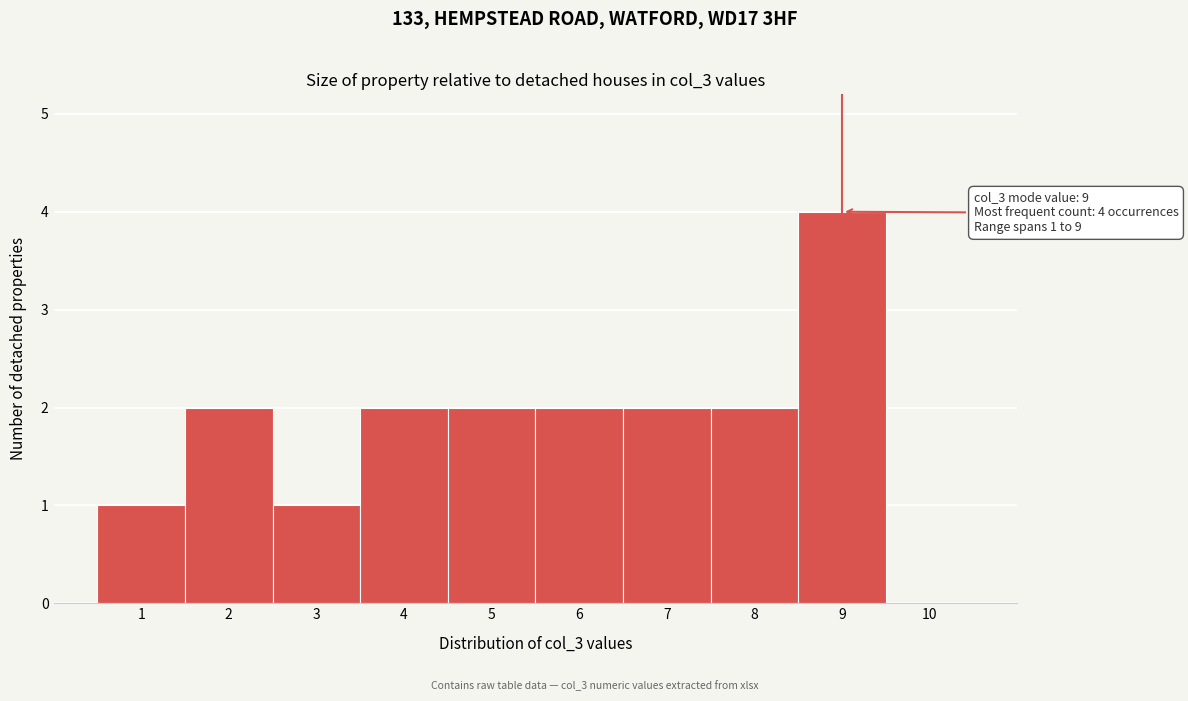

Over which range of the x-axis is the bar tallest?

8.5 to 9.5